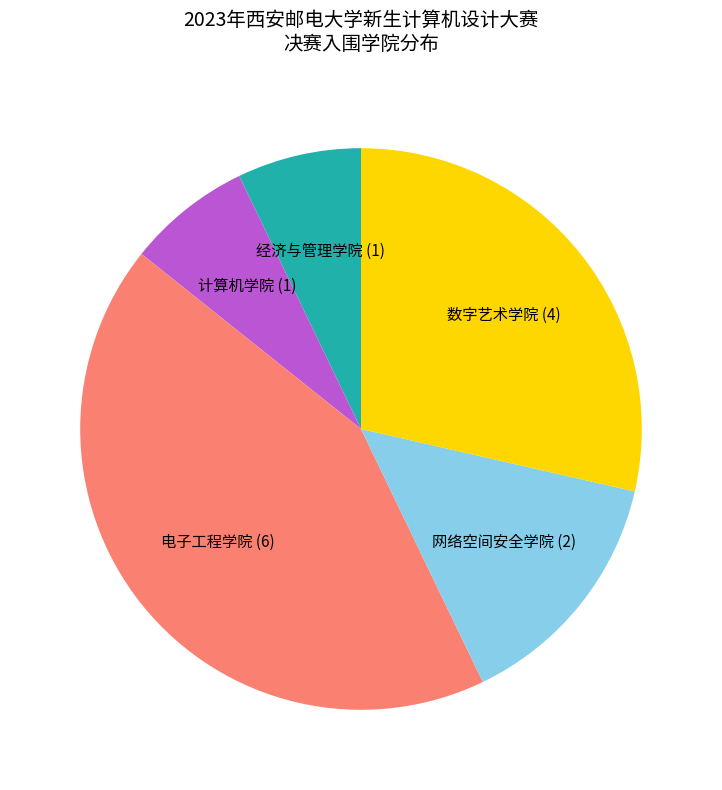

True or false: 数字艺术学院 accounts for 29% of the total.

True